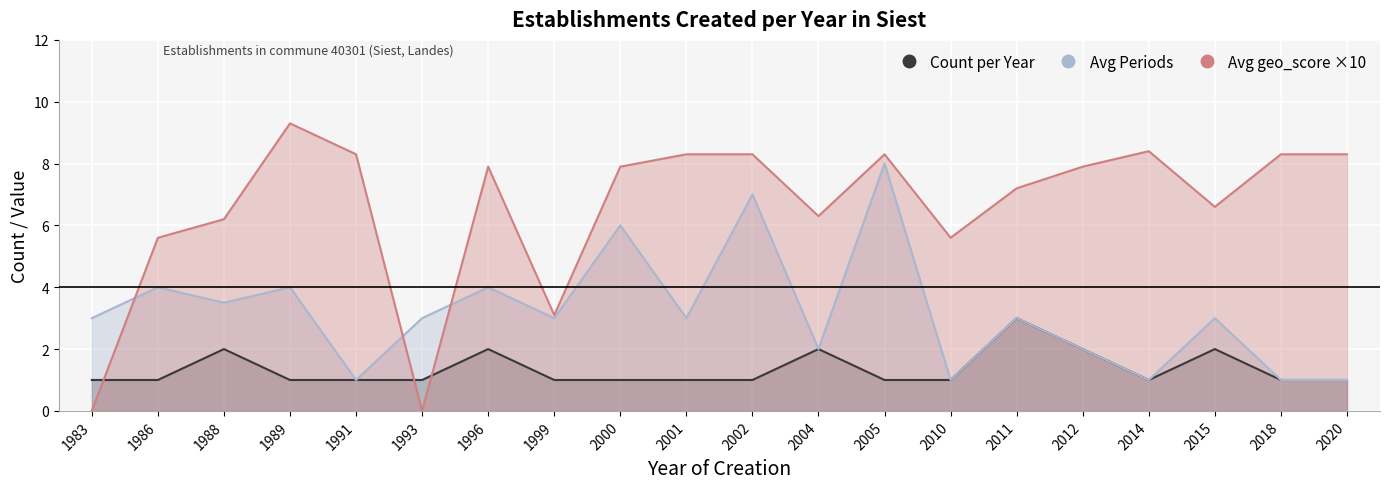

Reading right to left, list all the values displayed in this chart.

Count per Year: 1.0	1.0	2.0	1.0	2.0	3.0	1.0	1.0	2.0	1.0	1.0	1.0	1.0	2.0	1.0	1.0	1.0	2.0	1.0	1.0
Avg Periods: 1.0	1.0	3.0	1.0	2.0	3.0	1.0	8.0	2.0	7.0	3.0	6.0	3.0	4.0	3.0	1.0	4.0	3.5	4.0	3.0
Avg geo_score: 8.3	8.3	6.6	8.4	7.9	7.2	5.6	8.3	6.3	8.3	8.3	7.9	3.1	7.9	0.0	8.3	9.3	6.2	5.6	0.0